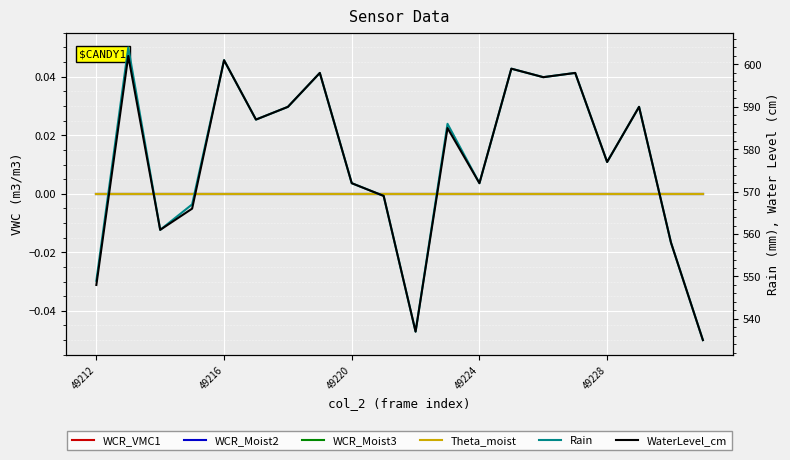

Rank the series by their maximum value, from highest to lowest.

Rain, WaterLevel_cm, WCR_VMC1, WCR_Moist2, WCR_Moist3, Theta_moist